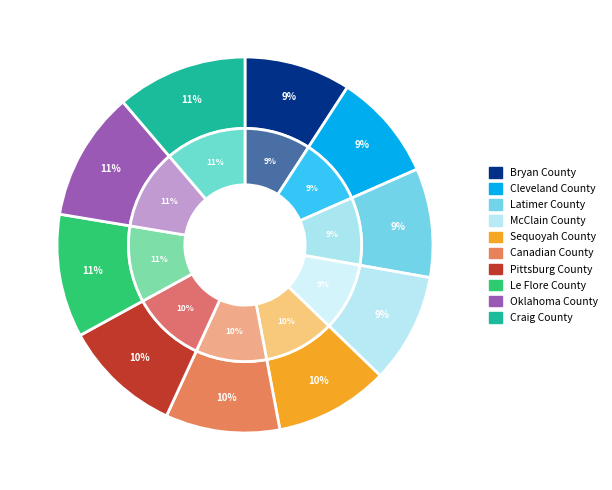

Is Latimer County the majority of the pie?

No